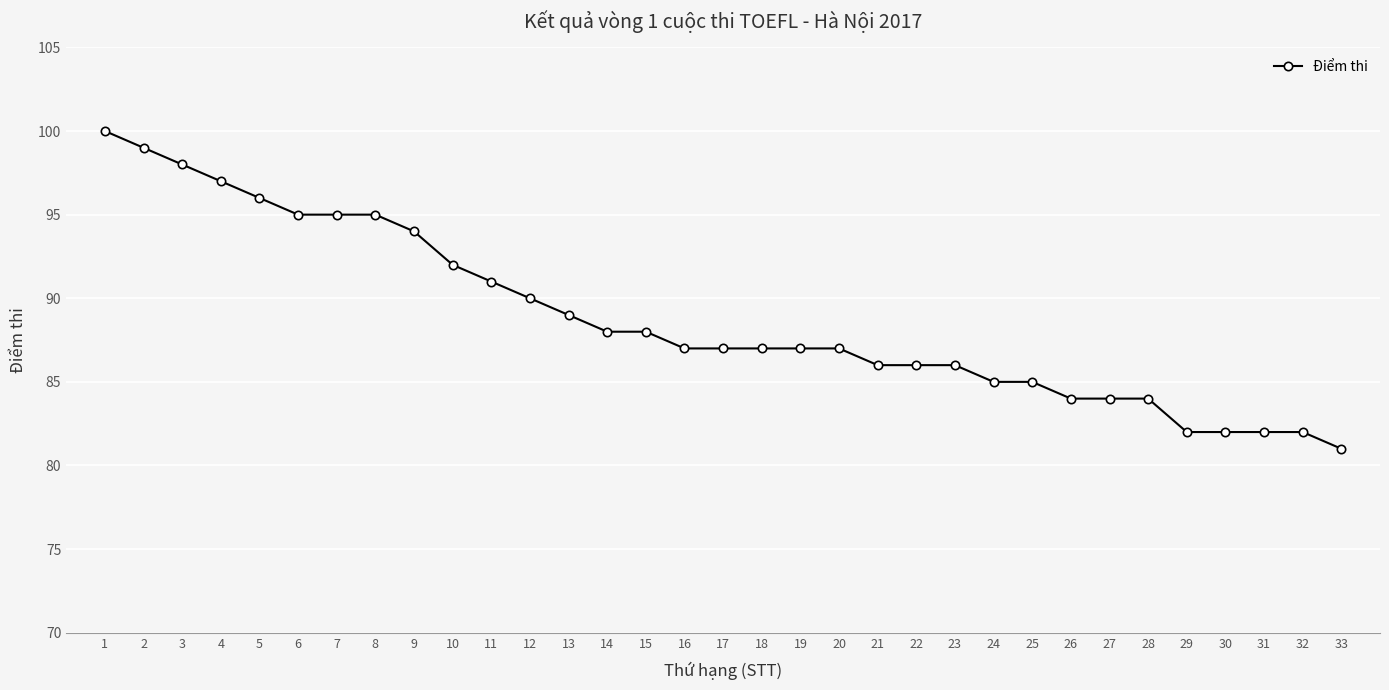

Reading right to left, list all the values displayed in this chart.

81	82	82	82	82	84	84	84	85	85	86	86	86	87	87	87	87	87	88	88	89	90	91	92	94	95	95	95	96	97	98	99	100